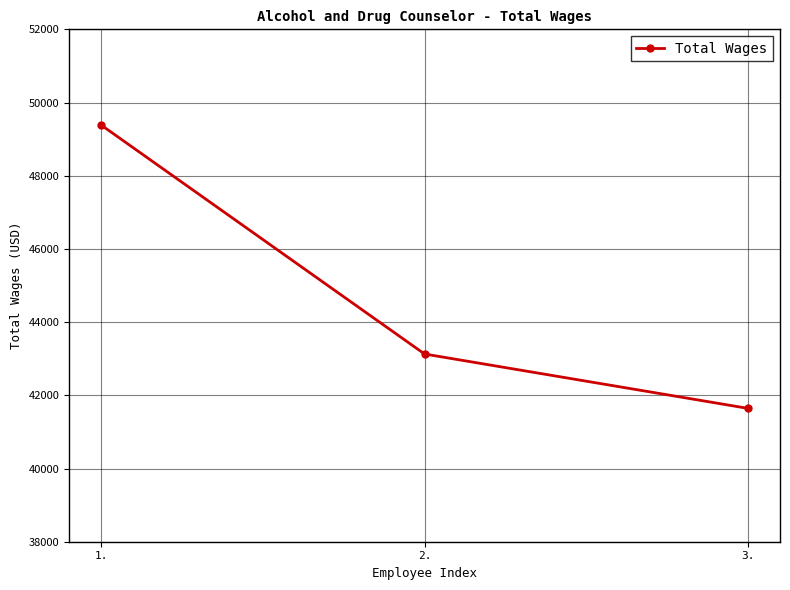

Is it true that the value at 2. is 43129?

True